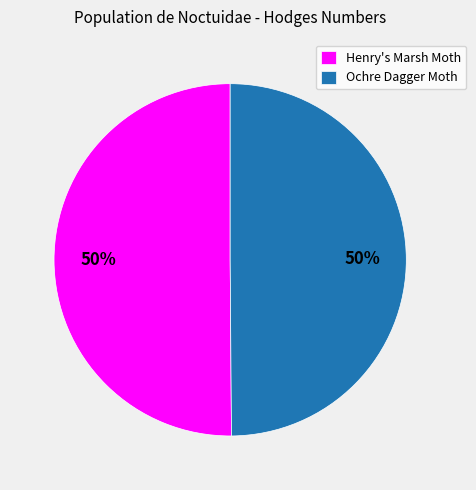

Count the number of slices in the pie.

2